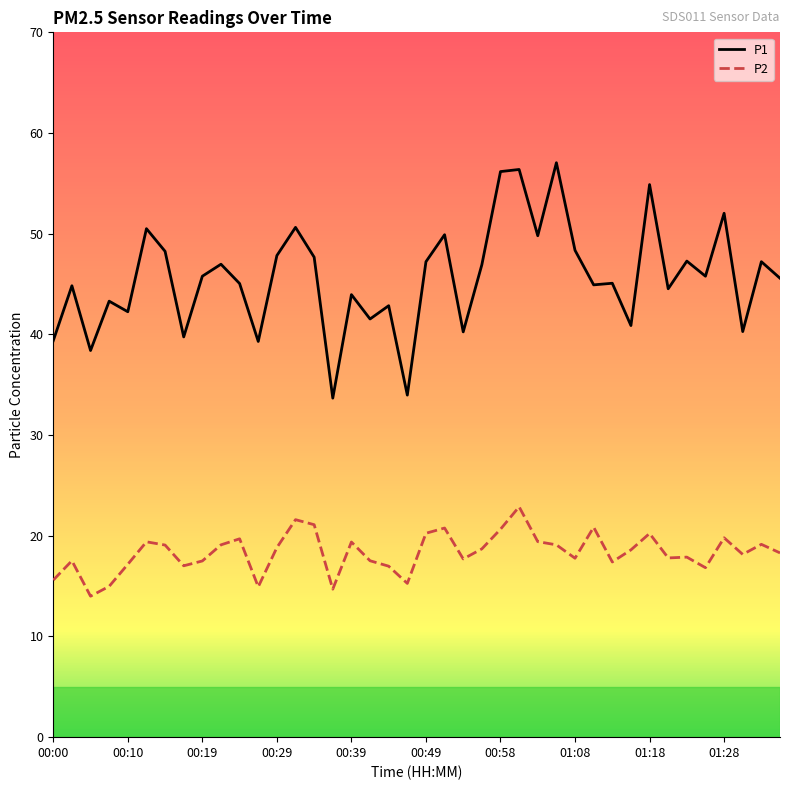

Rank the series by their maximum value, from highest to lowest.

P1, P2